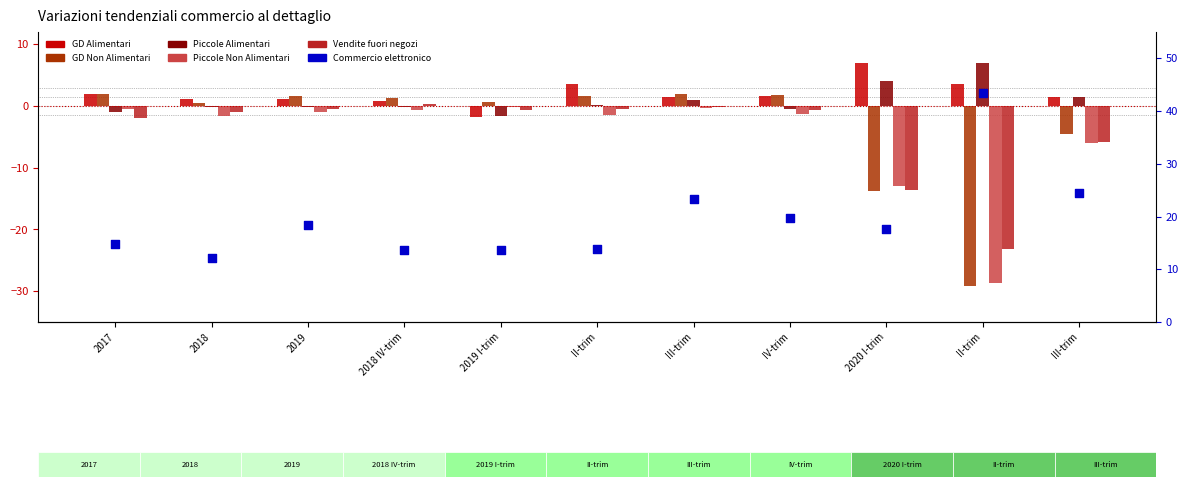

Which series has the largest Y range (max minus min)?

Commercio elettronico